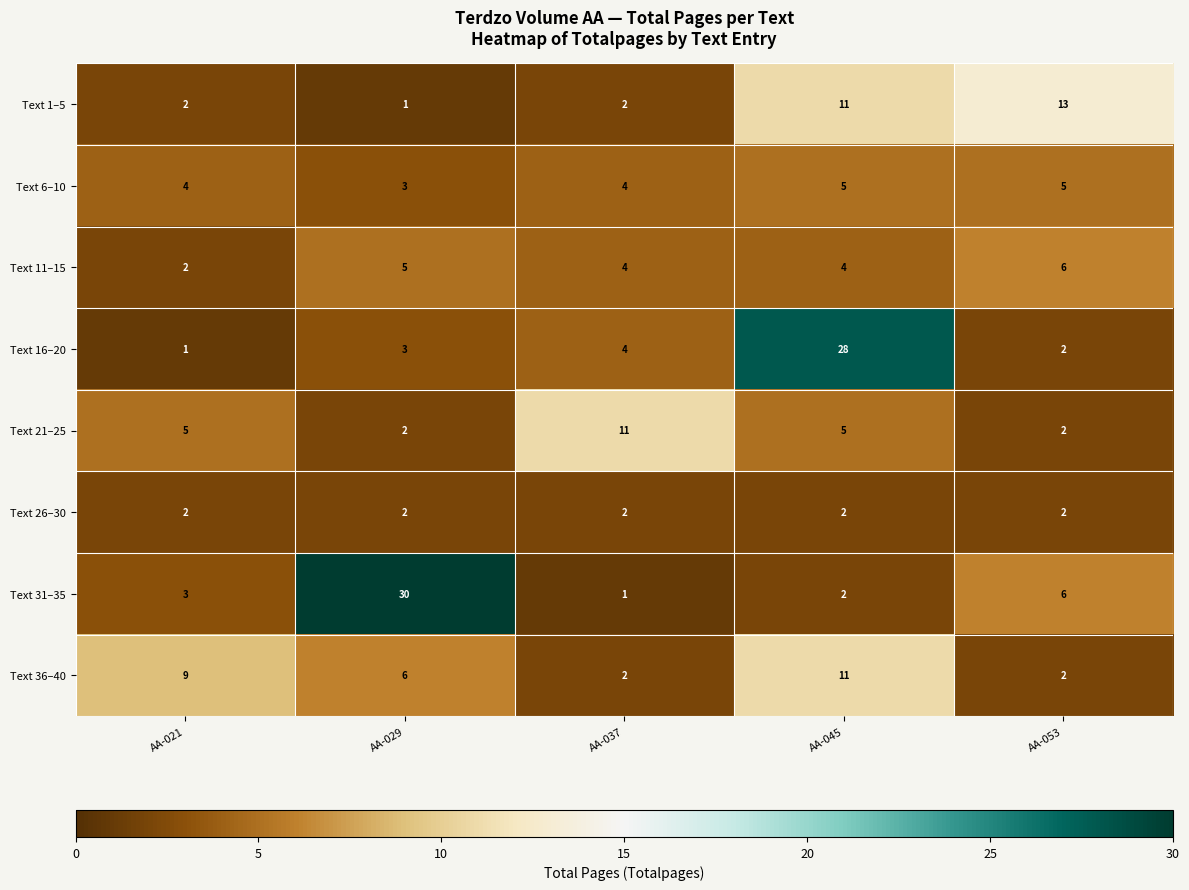

Which series has the largest total across all categories?

Text 31–35